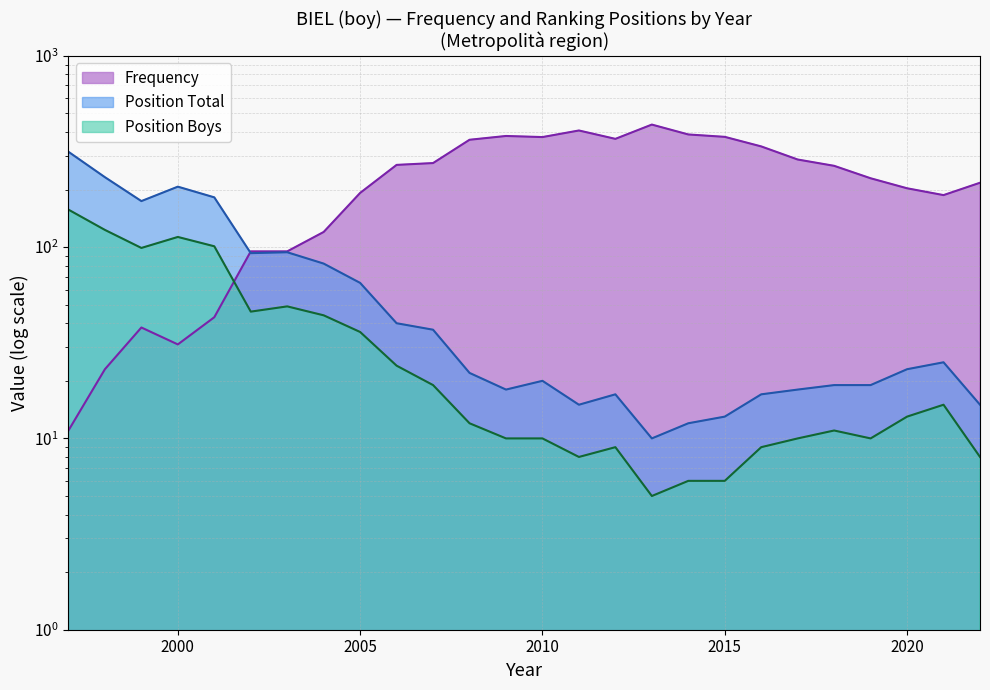

True or false: Frequency has more than 0 interior local peaks.

True